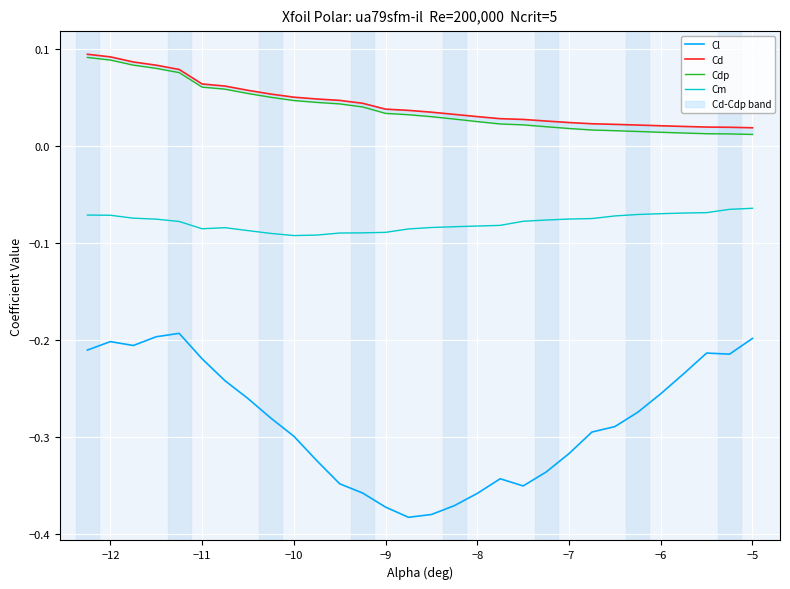

Reading left to right, transcribe all the data shown in this chart.

Cl: -0.2	-0.2	-0.2	-0.2	-0.2	-0.2	-0.2	-0.3	-0.3	-0.3	-0.3	-0.3	-0.4	-0.4	-0.4	-0.4	-0.4	-0.4	-0.3	-0.4	-0.3	-0.3	-0.3	-0.3	-0.3	-0.3	-0.2	-0.2	-0.2	-0.2
Cd: 0.1	0.1	0.1	0.1	0.1	0.1	0.1	0.1	0.1	0.0	0.0	0.0	0.0	0.0	0.0	0.0	0.0	0.0	0.0	0.0	0.0	0.0	0.0	0.0	0.0	0.0	0.0	0.0	0.0	0.0
Cdp: 0.1	0.1	0.1	0.1	0.1	0.1	0.1	0.1	0.0	0.0	0.0	0.0	0.0	0.0	0.0	0.0	0.0	0.0	0.0	0.0	0.0	0.0	0.0	0.0	0.0	0.0	0.0	0.0	0.0	0.0
Cm: -0.1	-0.1	-0.1	-0.1	-0.1	-0.1	-0.1	-0.1	-0.1	-0.1	-0.1	-0.1	-0.1	-0.1	-0.1	-0.1	-0.1	-0.1	-0.1	-0.1	-0.1	-0.1	-0.1	-0.1	-0.1	-0.1	-0.1	-0.1	-0.1	-0.1